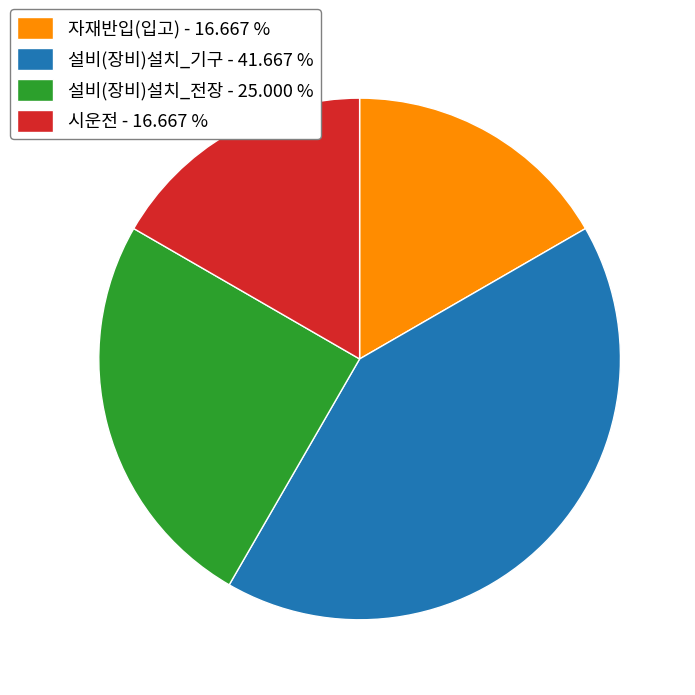

True or false: 시운전 accounts for 17% of the total.

True